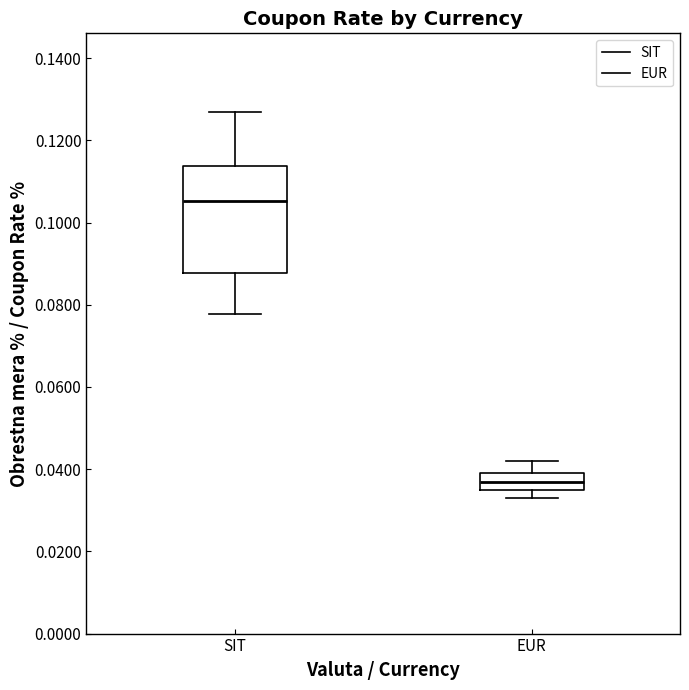

Where does the upper whisker of the box for EUR end on the y-axis? The values are not printed on the chart, so give them approximately, as read against the axis.

0.042